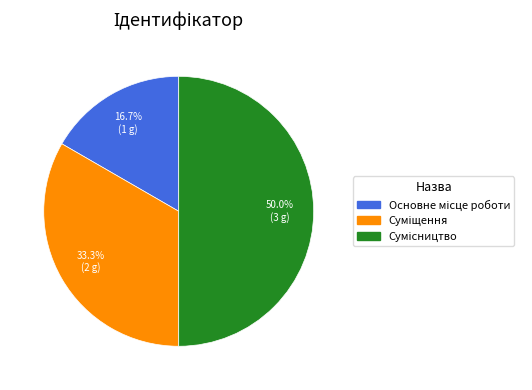

Count the number of slices in the pie.

3